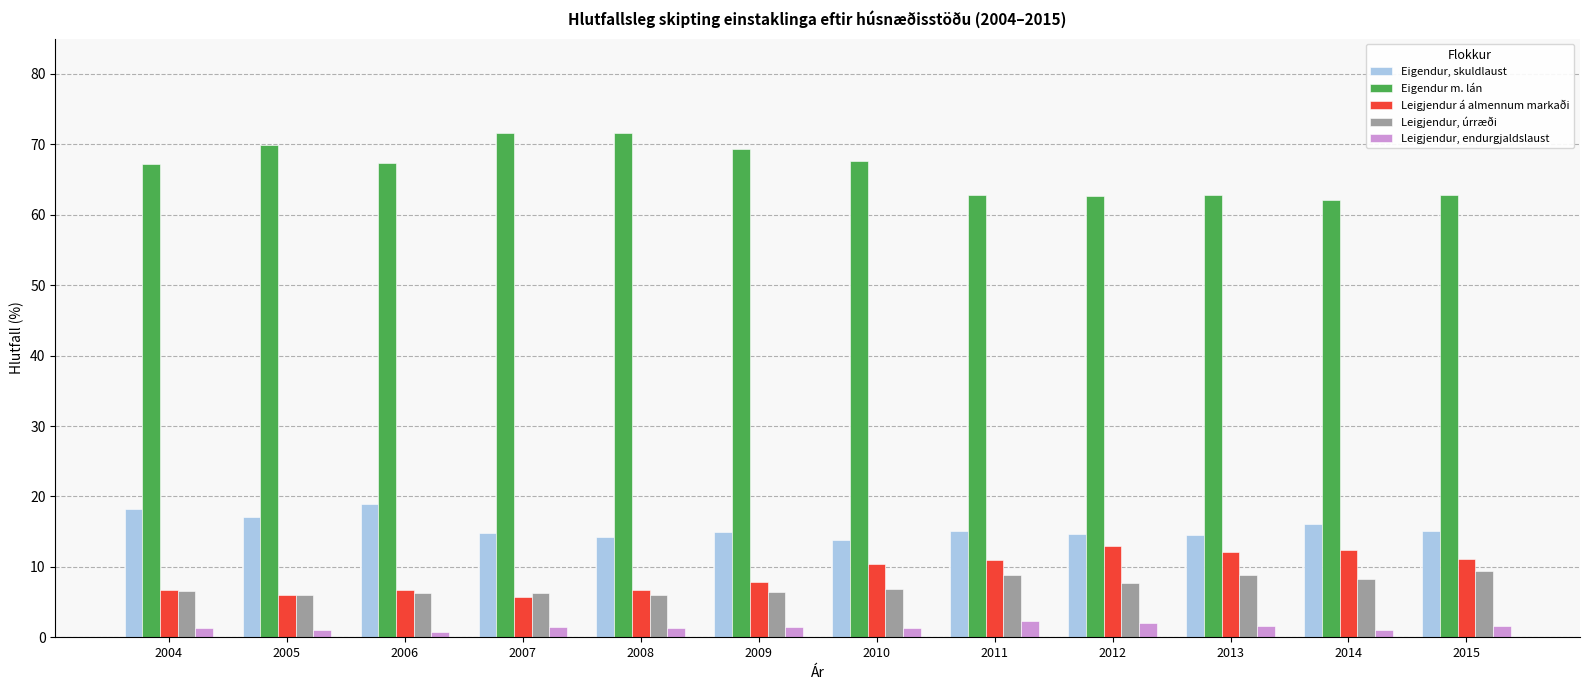

Is it true that Leigjendur, úrræði equals 2.1 at 2013?

False